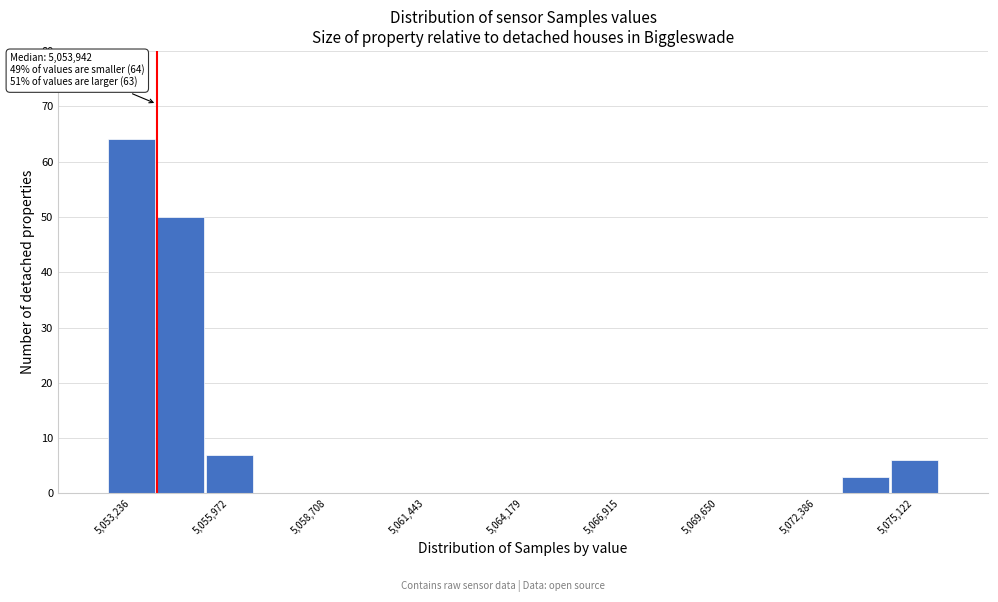

Around what value on the x-axis is the tallest bar? Give the approximate position of its centre, as read against the axis.

5053000